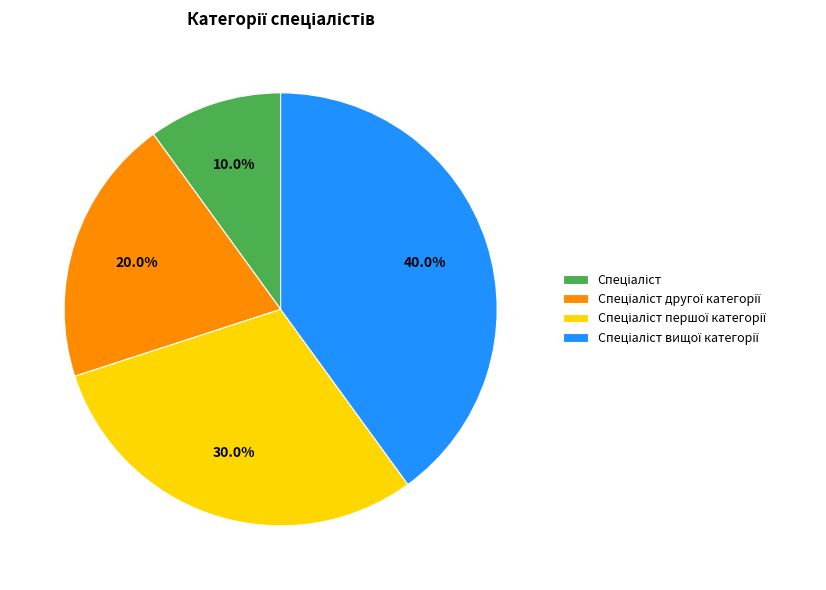

Is there any slice that represents more than half of the pie?

No